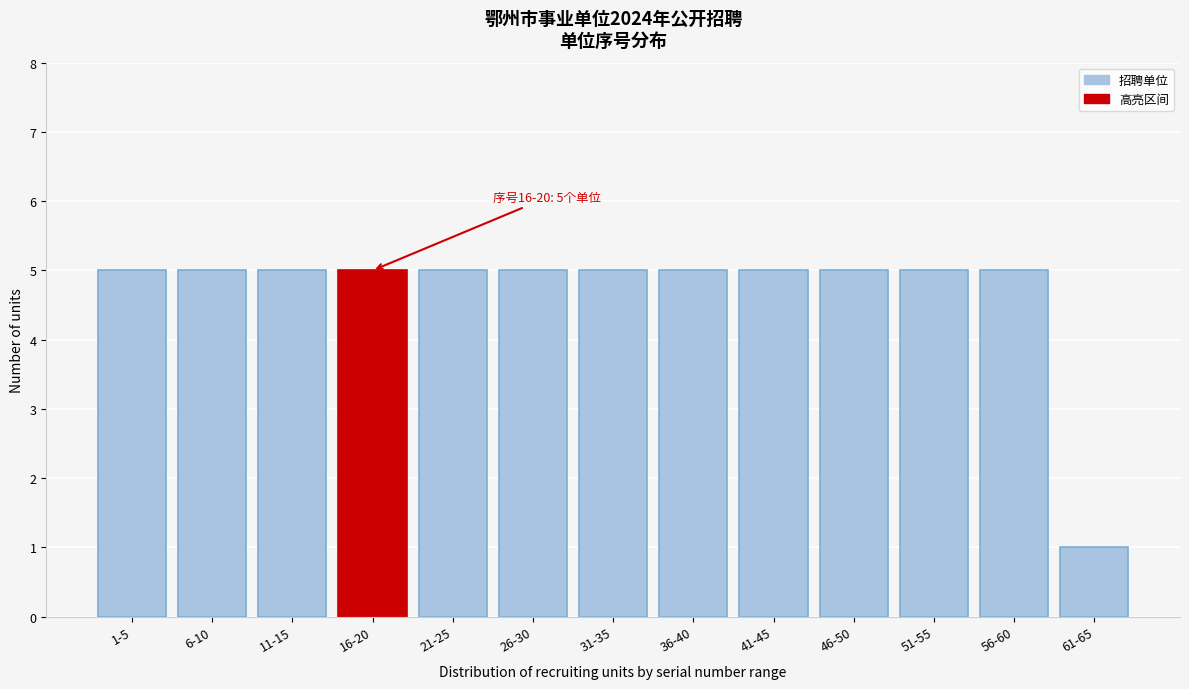

Reading left to right, what are all the values shown in this chart?

1-5=5	6-10=5	11-15=5	16-20=5	21-25=5	26-30=5	31-35=5	36-40=5	41-45=5	46-50=5	51-55=5	56-60=5	61-65=1